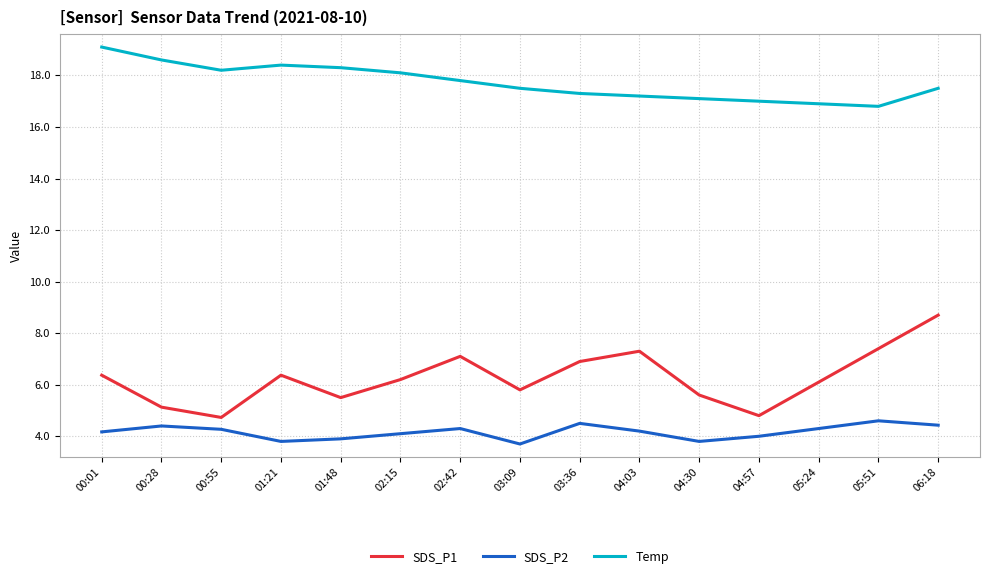

True or false: SDS_P1 has a value of 6.4 at 01:21.

True